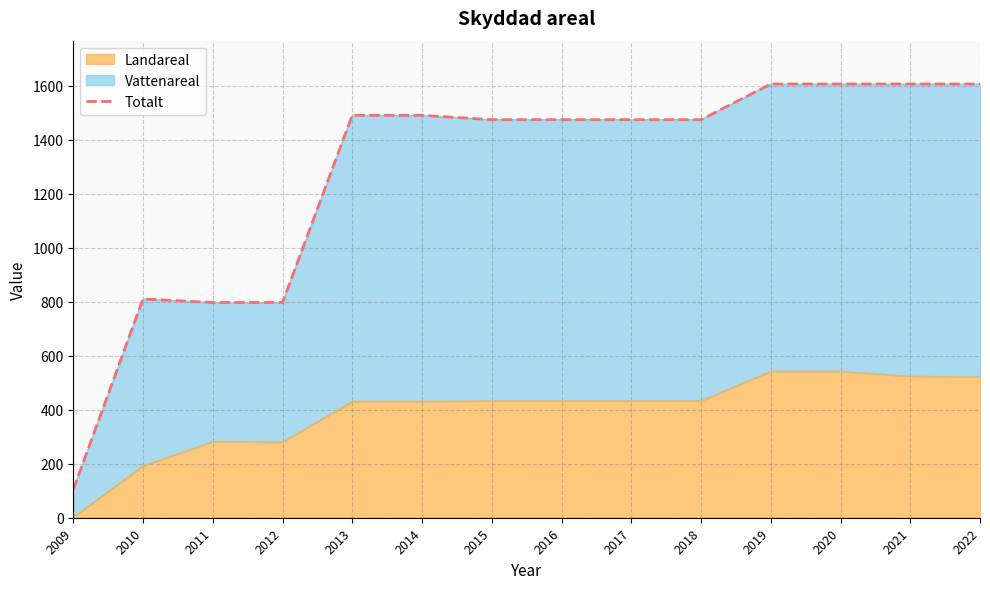

The chart shows a value of 960 at 2015. True or false?

False